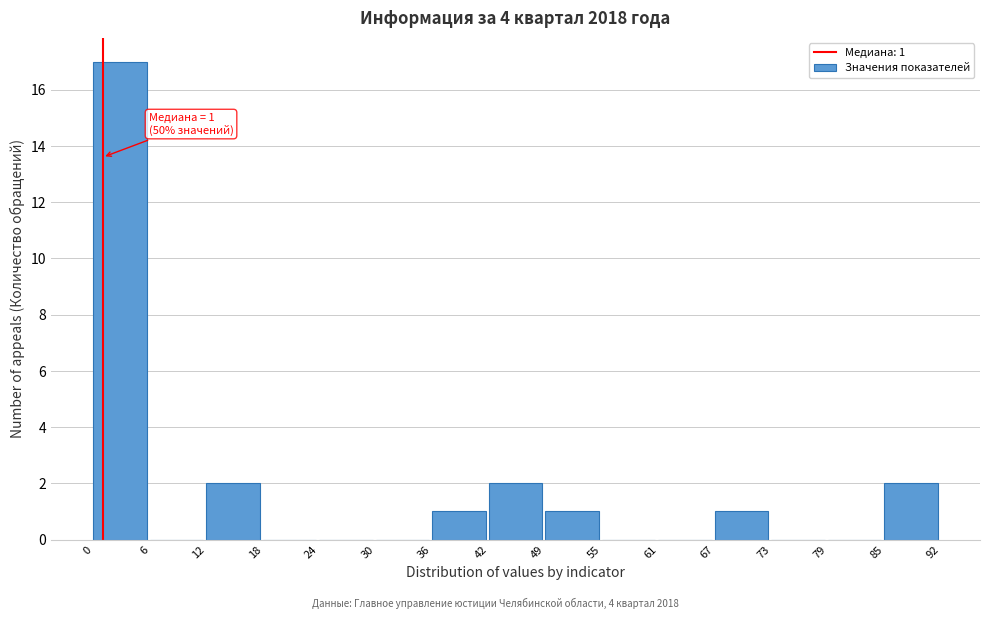

Over which range of the x-axis is the bar tallest?

0 to 6